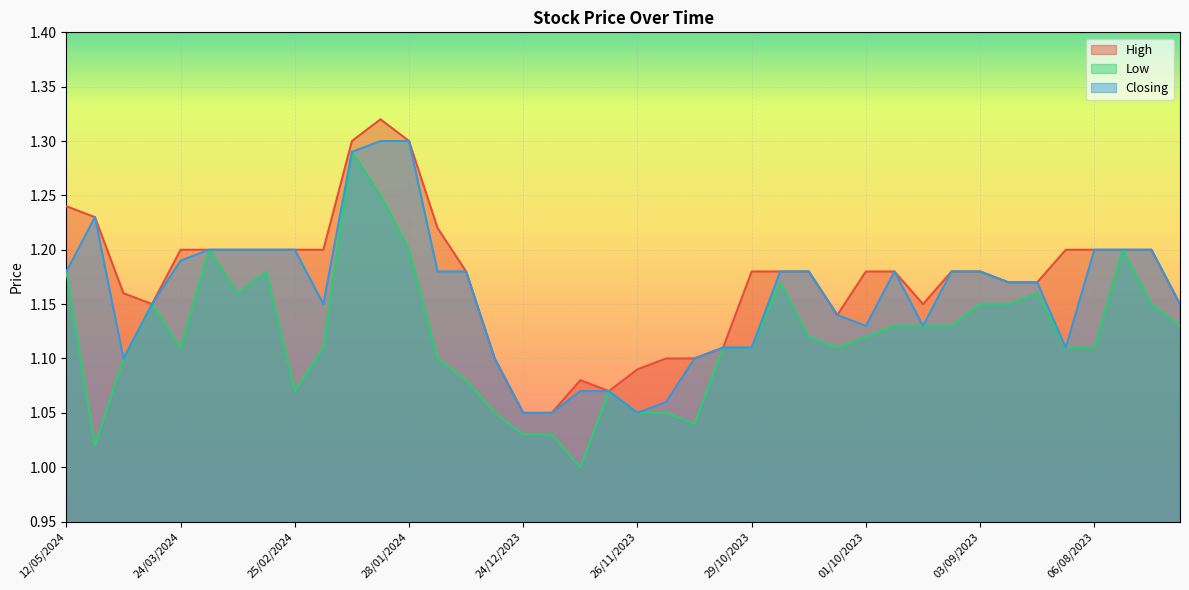

True or false: High and Low intersect in this chart.

False